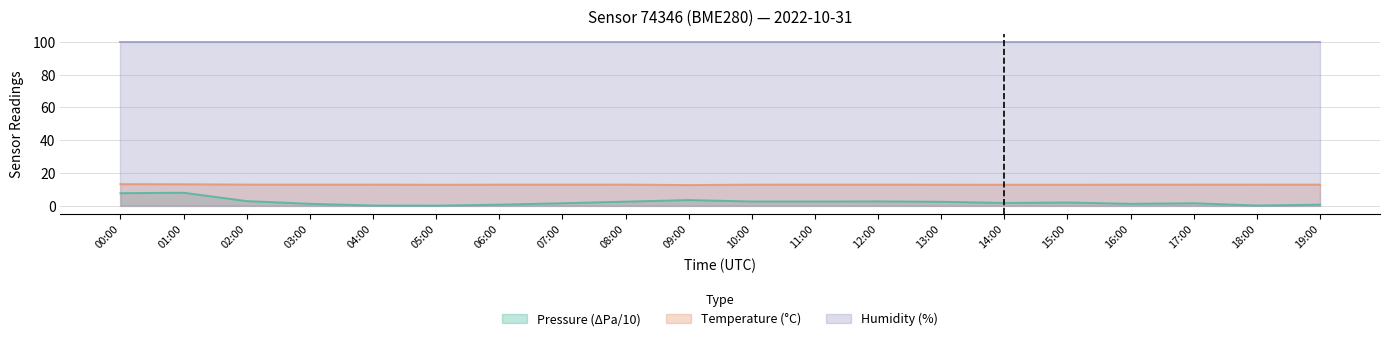

Where is the first local minimum for pressure?

05:00